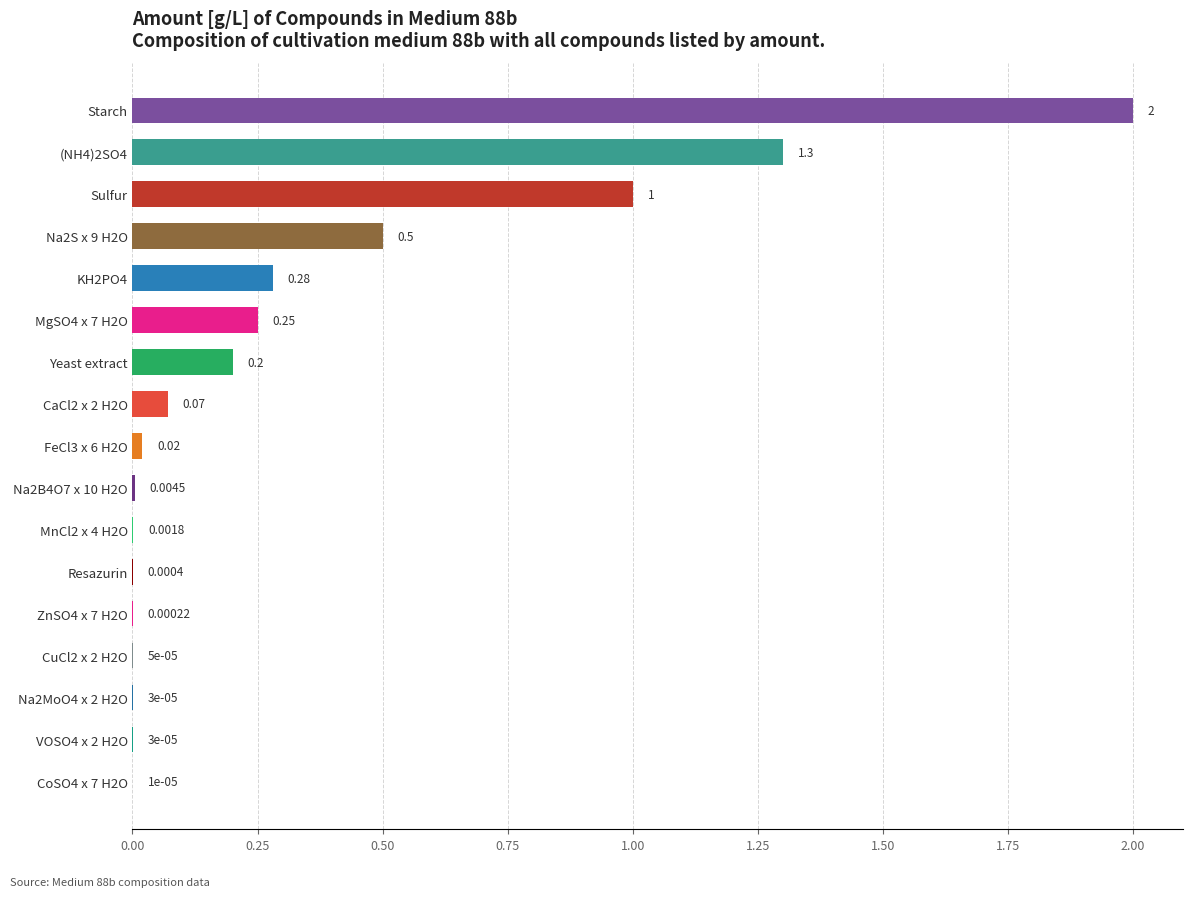

Count the number of data series in this chart.

1